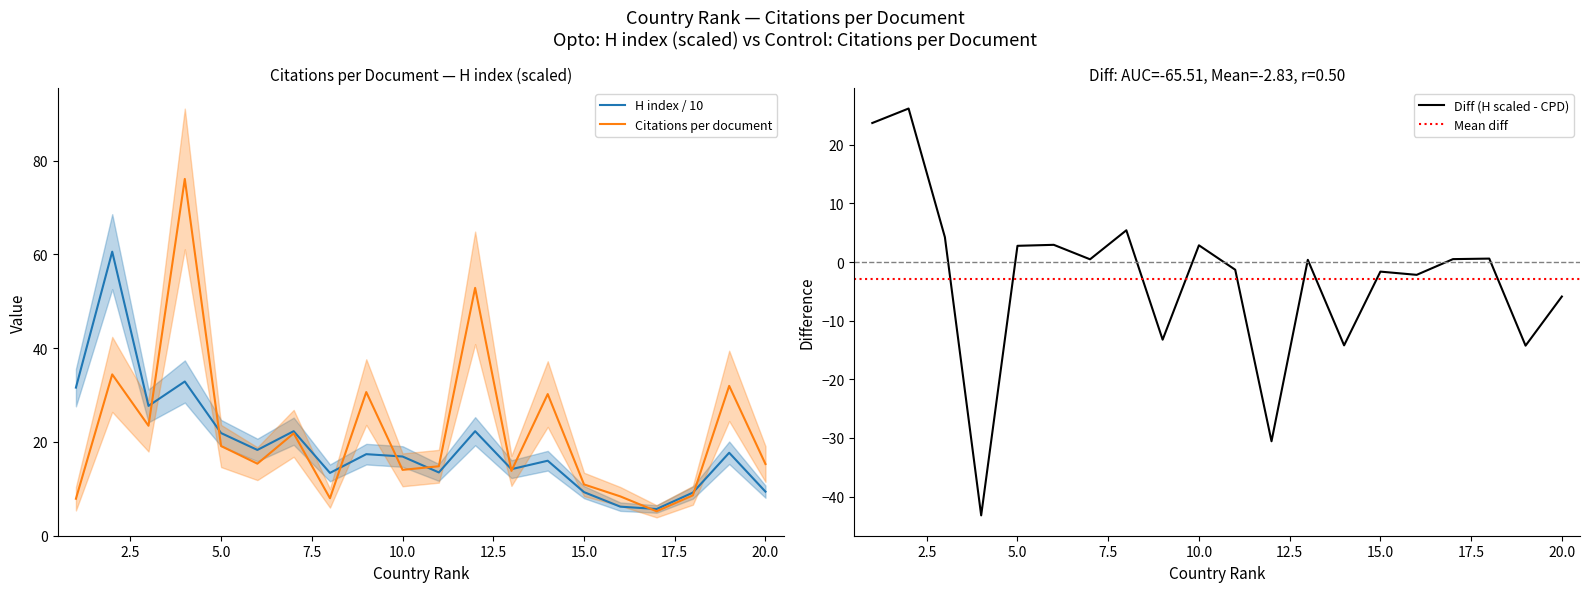

True or false: H index has a value of 13.4 at Taiwan.

True